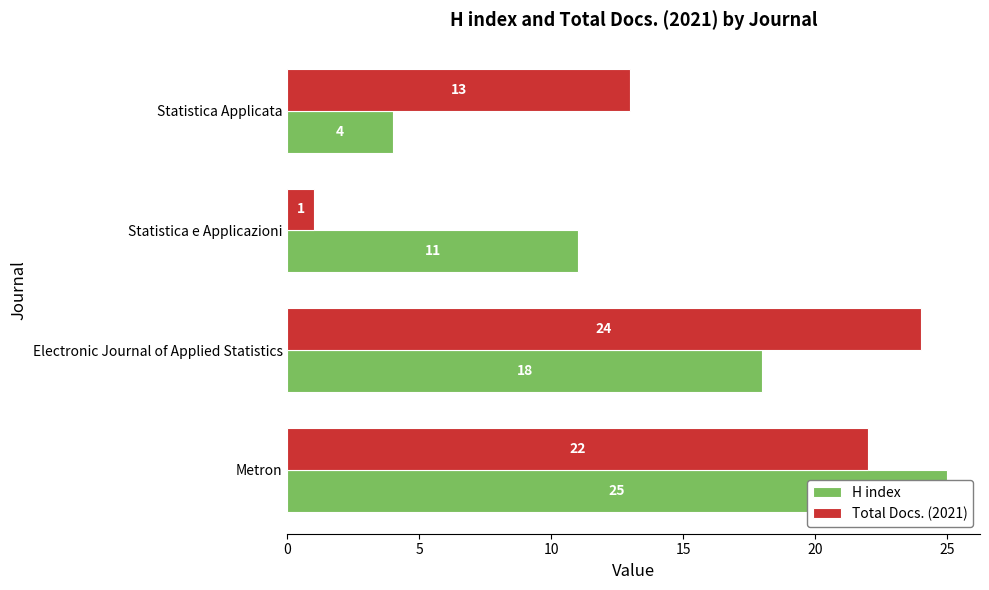

What is the difference between the maximum and minimum values in the Total Docs. (2021) series?

23